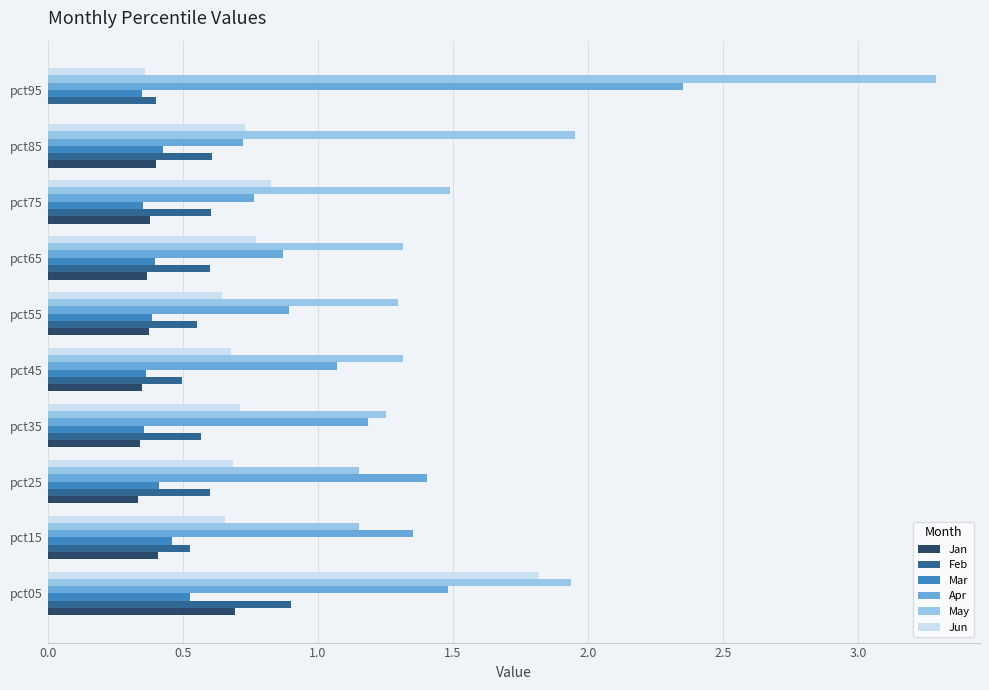

What is the sum of all Mar values?

4.0